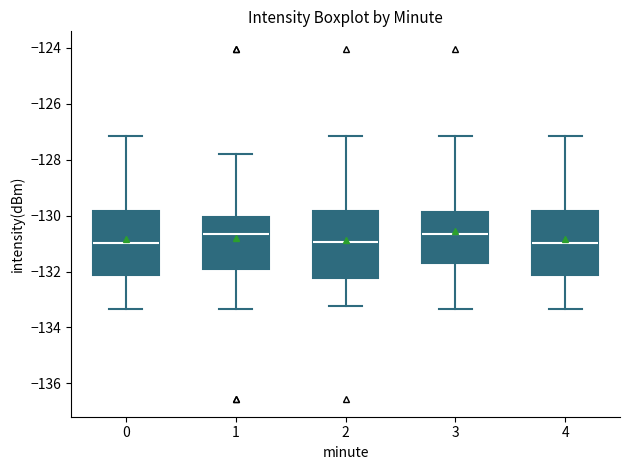

Reading left to right, read every box against the y-axis: the position of its median line, the range the box covers, and the ends of its whiskers. The values are not printed on the chart, so give them approximately, as read against the axis.

0: median -131.0, box -132.2 to -129.8, whiskers -133.4 to -127.2
1: median -130.6, box -132.0 to -130.0, whiskers -133.4 to -127.8
2: median -131.0, box -132.2 to -129.8, whiskers -133.2 to -127.2
3: median -130.6, box -131.6 to -129.8, whiskers -133.4 to -127.2
4: median -131.0, box -132.2 to -129.8, whiskers -133.4 to -127.2